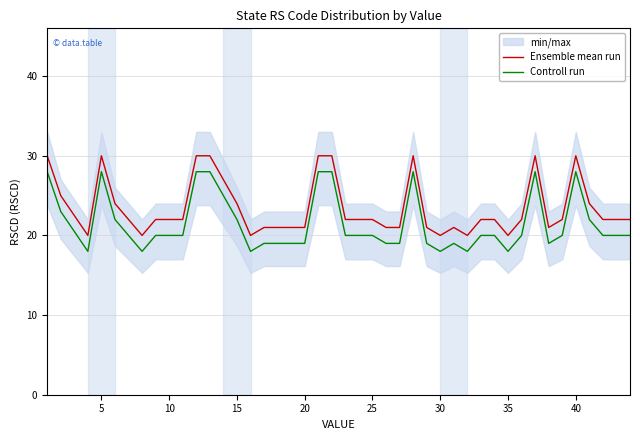

True or false: Ensemble mean run and Controll run intersect in this chart.

False